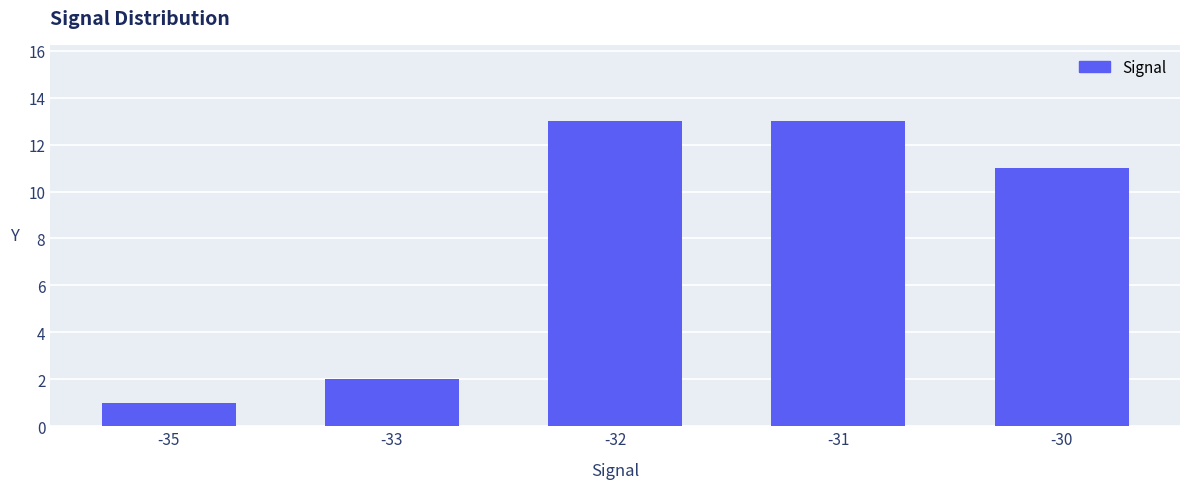

Where does the data first go above 11?

-32